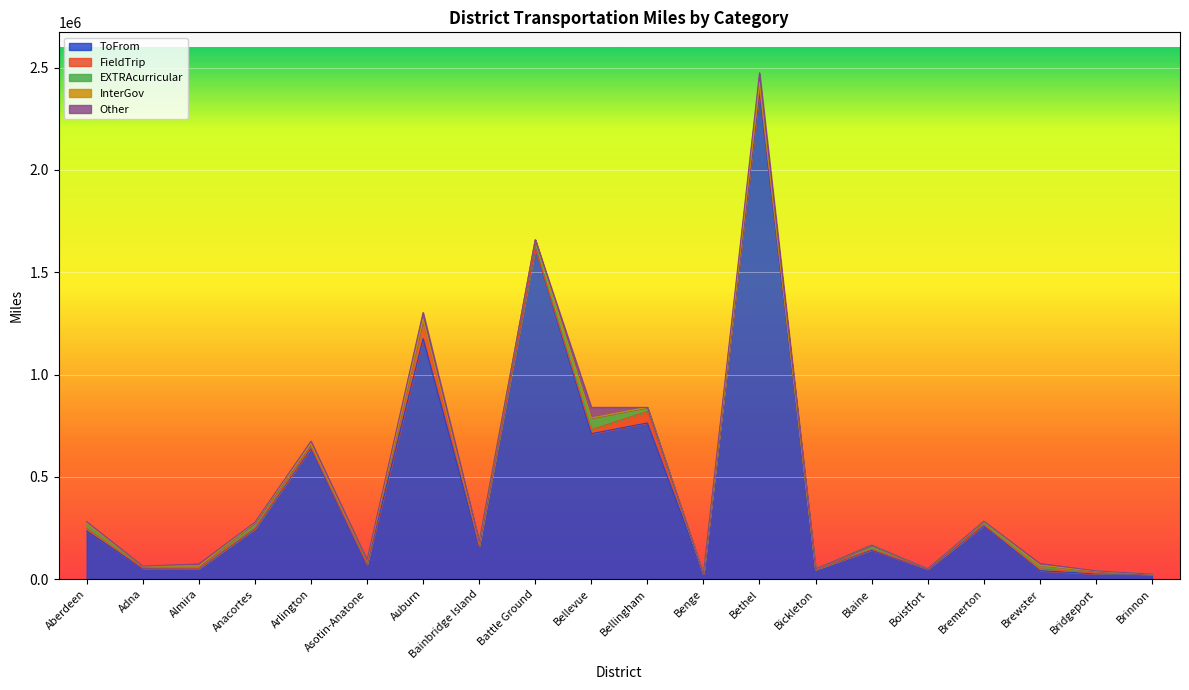

How many values in the FieldTrip series are below 3907?

10